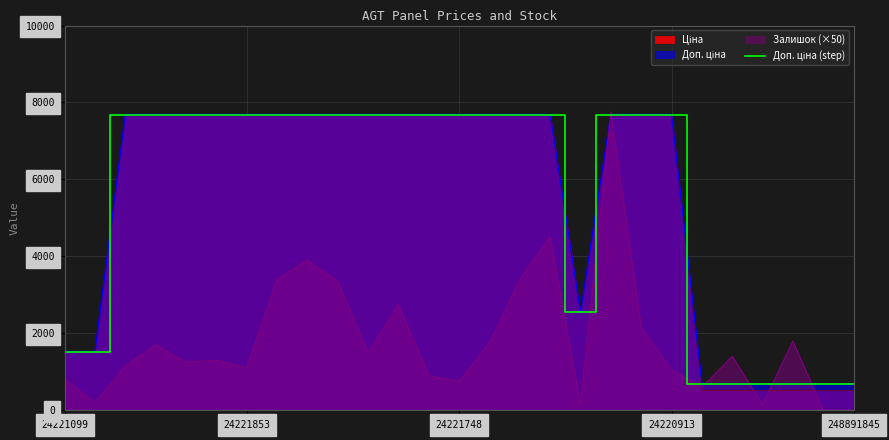

Where is the first local minimum?

17